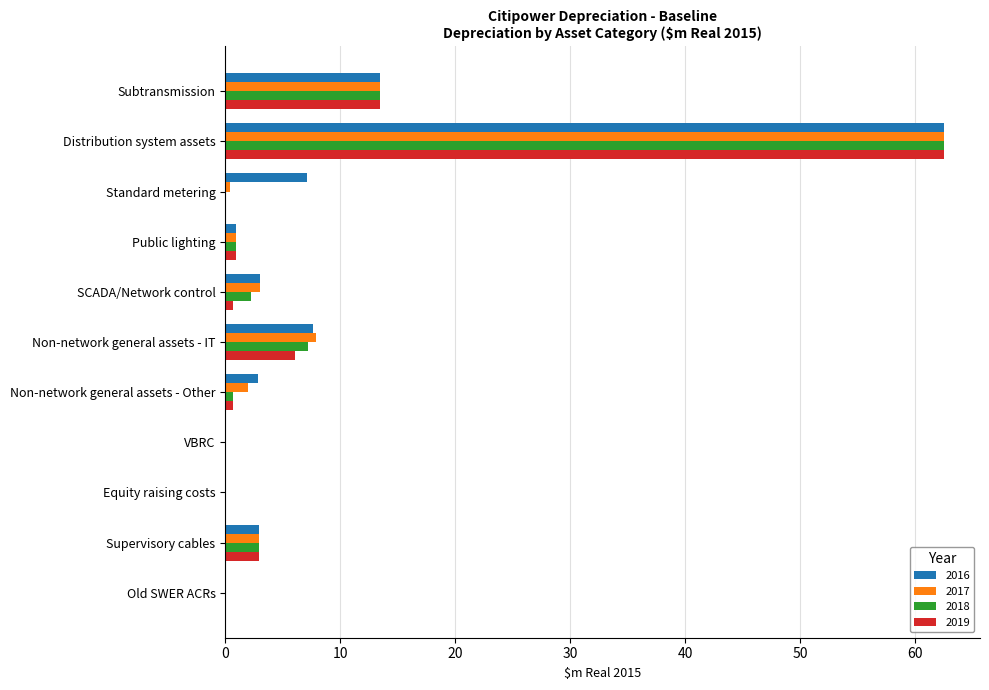

Which category has the highest value in the 2017 series?

Distribution system assets